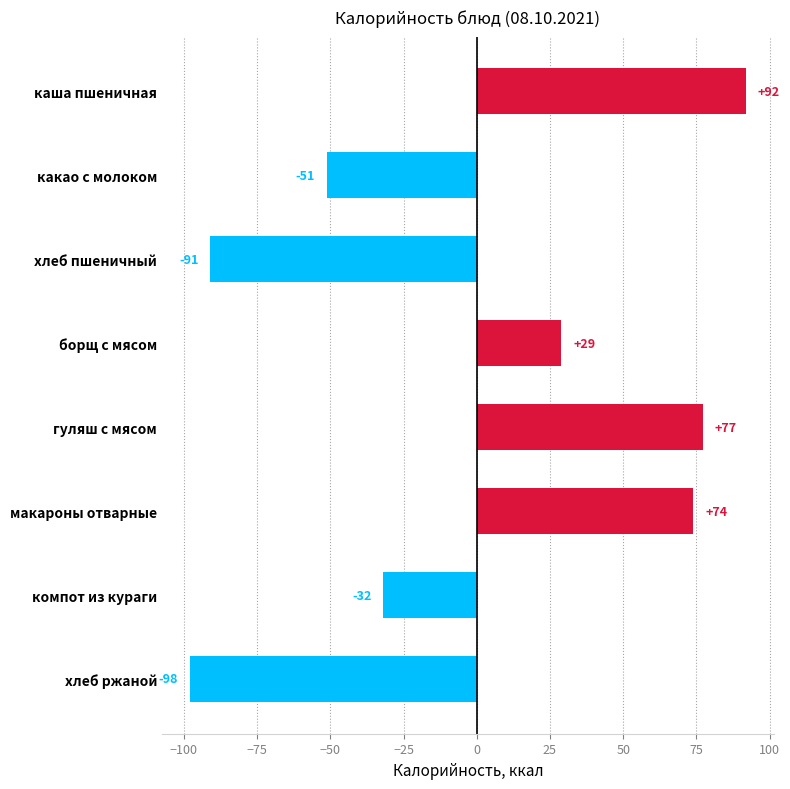

What position from the bottom is какао с молоком?

7